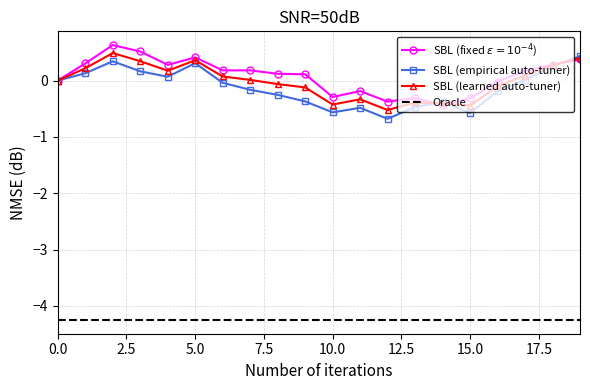

True or false: Oracle and SBL (empirical auto-tuner) cross at least once.

False